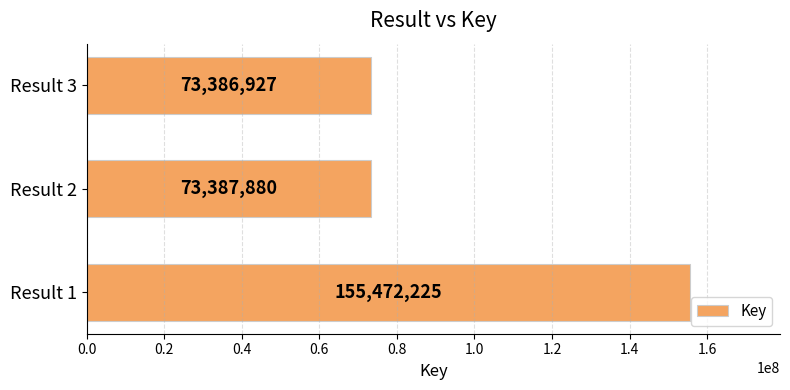

The value at Result 3 is 41234182. True or false?

False